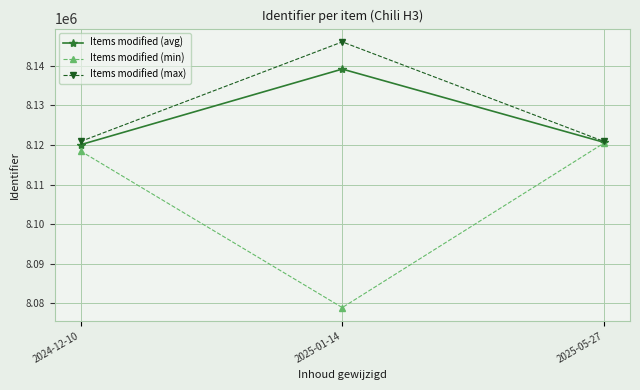

What is the spread (max minus min) of values at 2024-12-10?

2434.0